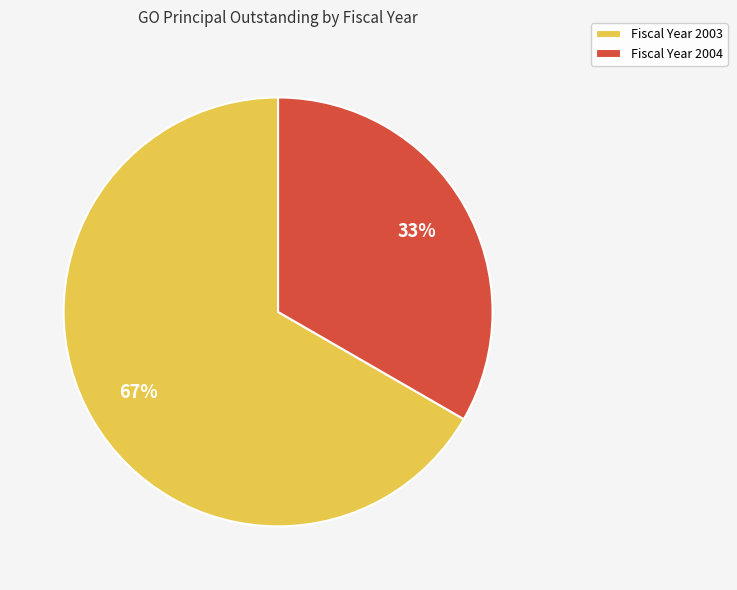

What is the ratio of the value at Fiscal Year 2003 to the value at Fiscal Year 2004?

2.0